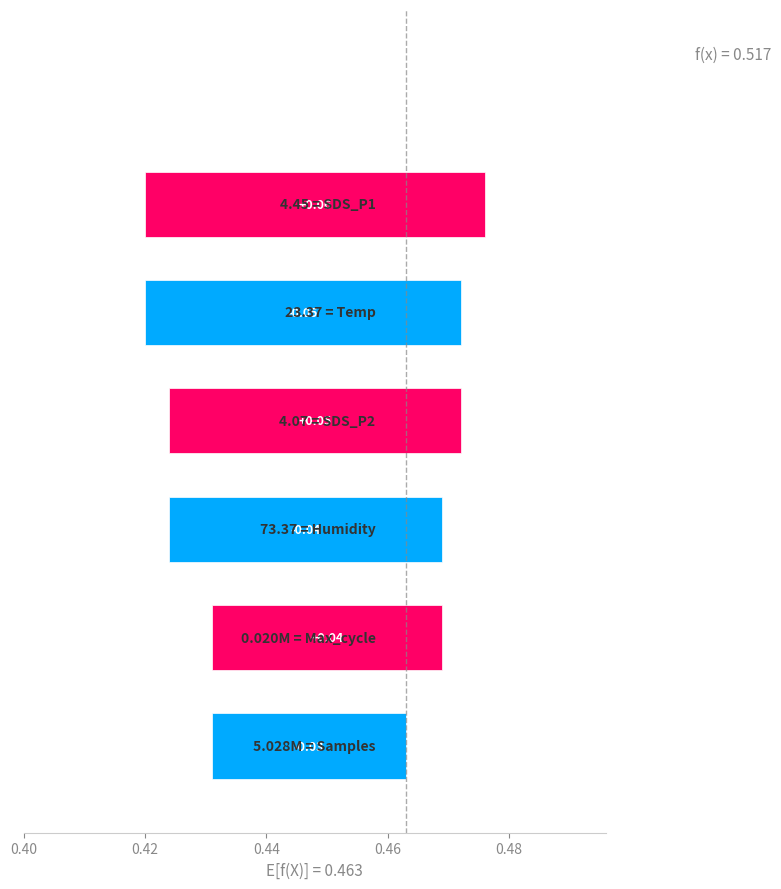

How many values are above zero?

3